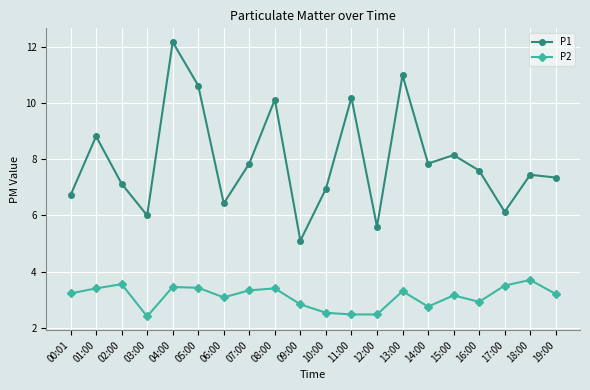

Is the value of P1 at 04:00 greater than the value of P2 at 02:00?

Yes